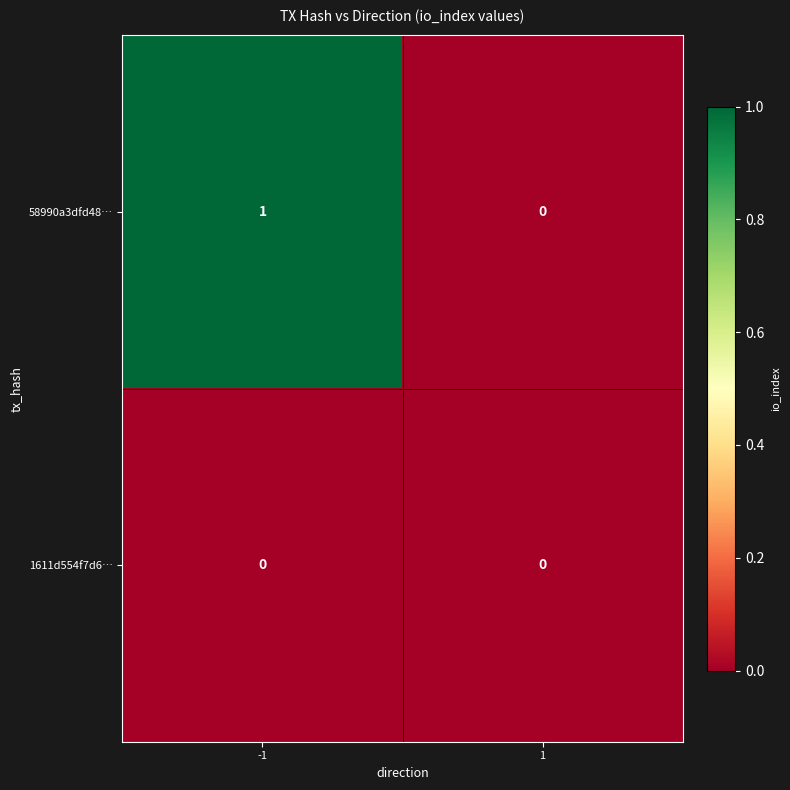

At -1, list the series in order from largest to smallest.

58990a3dfd48…, 1611d554f7d6…